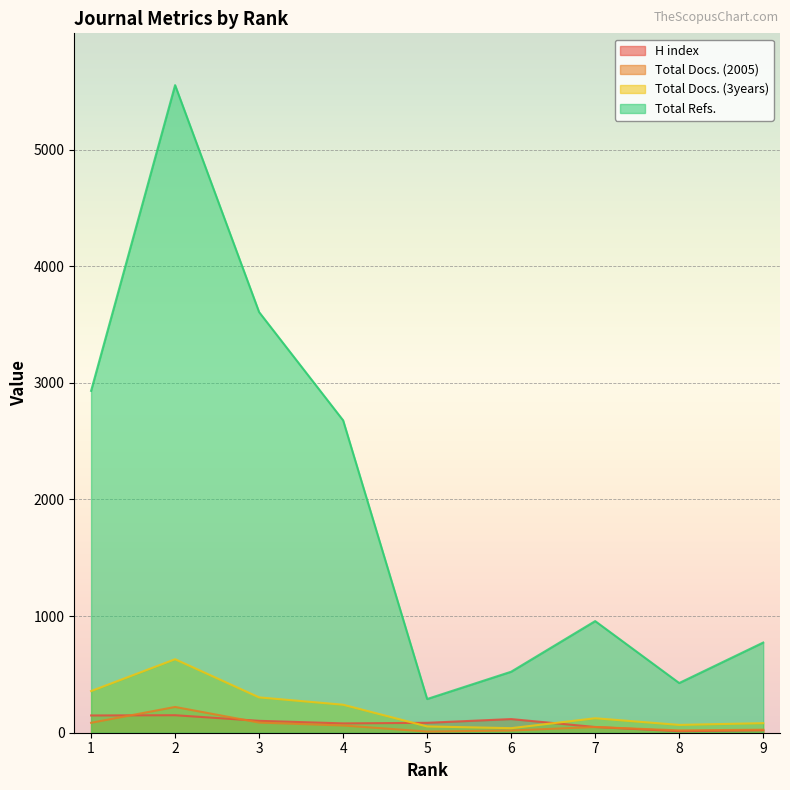

What is the greatest value displayed?

5552